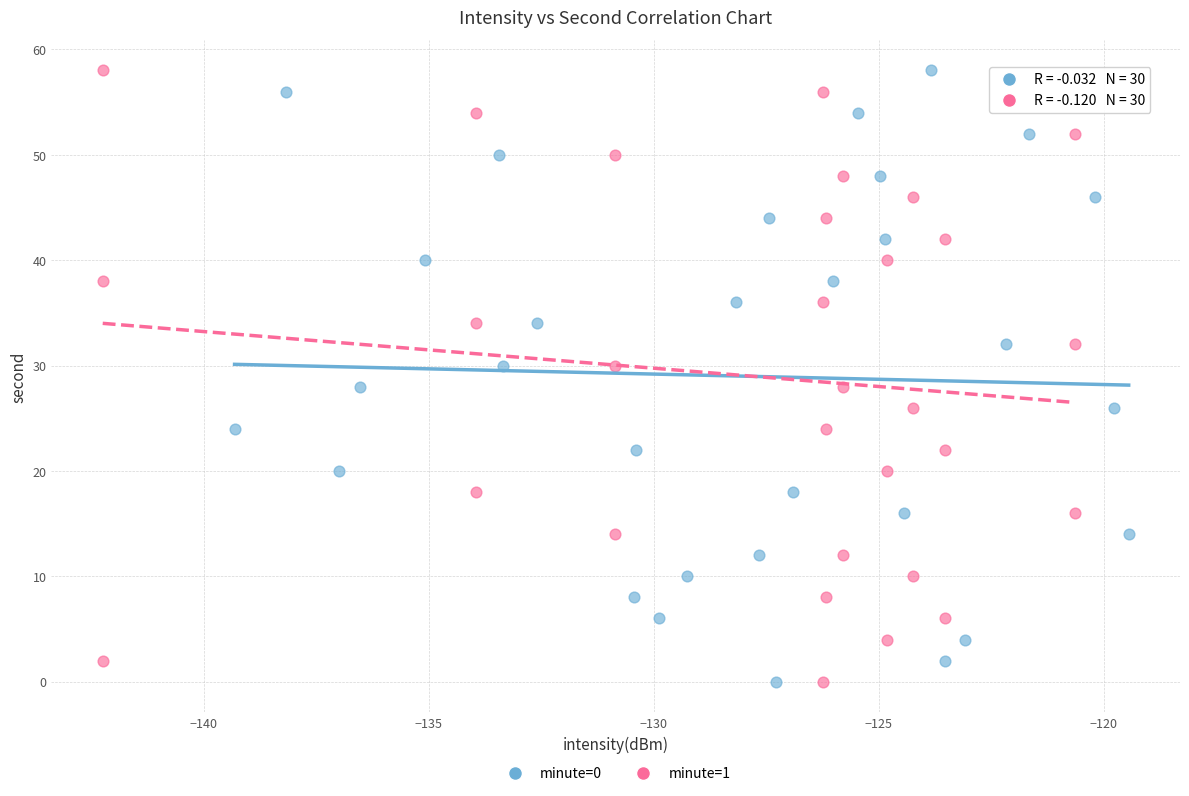

What are all the series names shown in the legend?

minute=0, minute=1